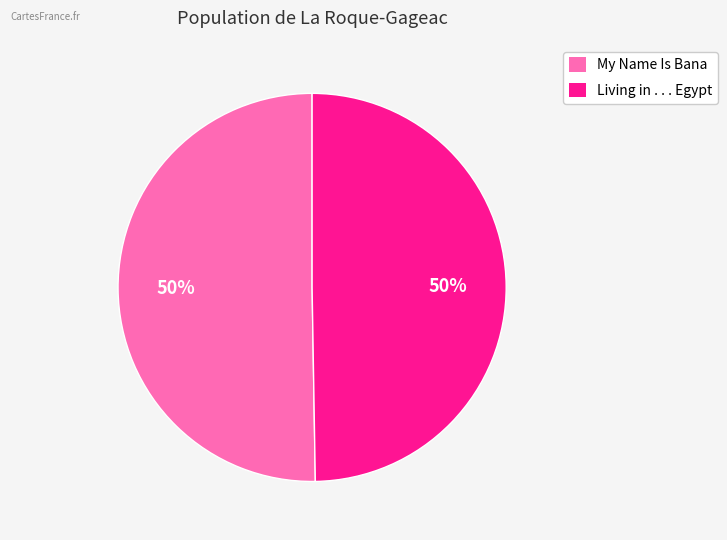

Approximately how many times larger is the value at My Name Is Bana compared to Living in . . . Egypt?

1.0